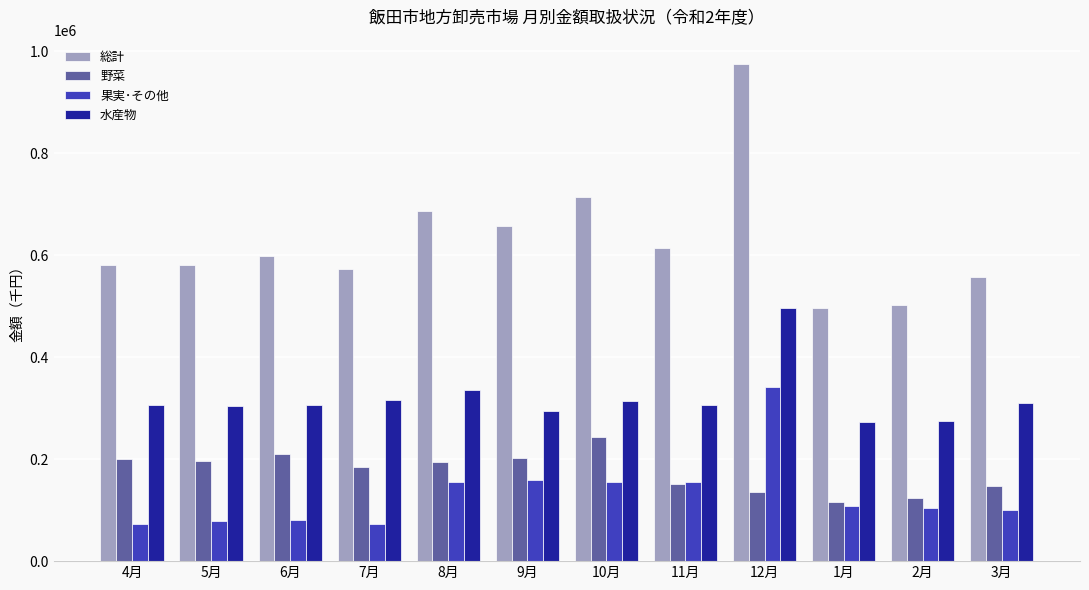

Rank the series at 10月 from highest to lowest value.

総計, 水産物, 野菜, 果実･その他